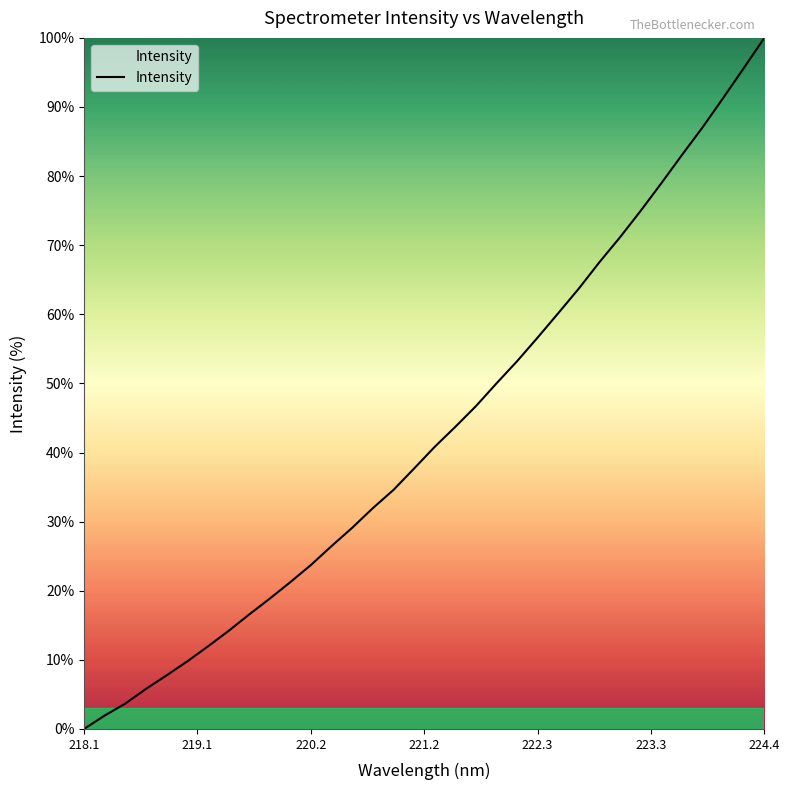

What is the difference between the maximum and minimum values?

100.0